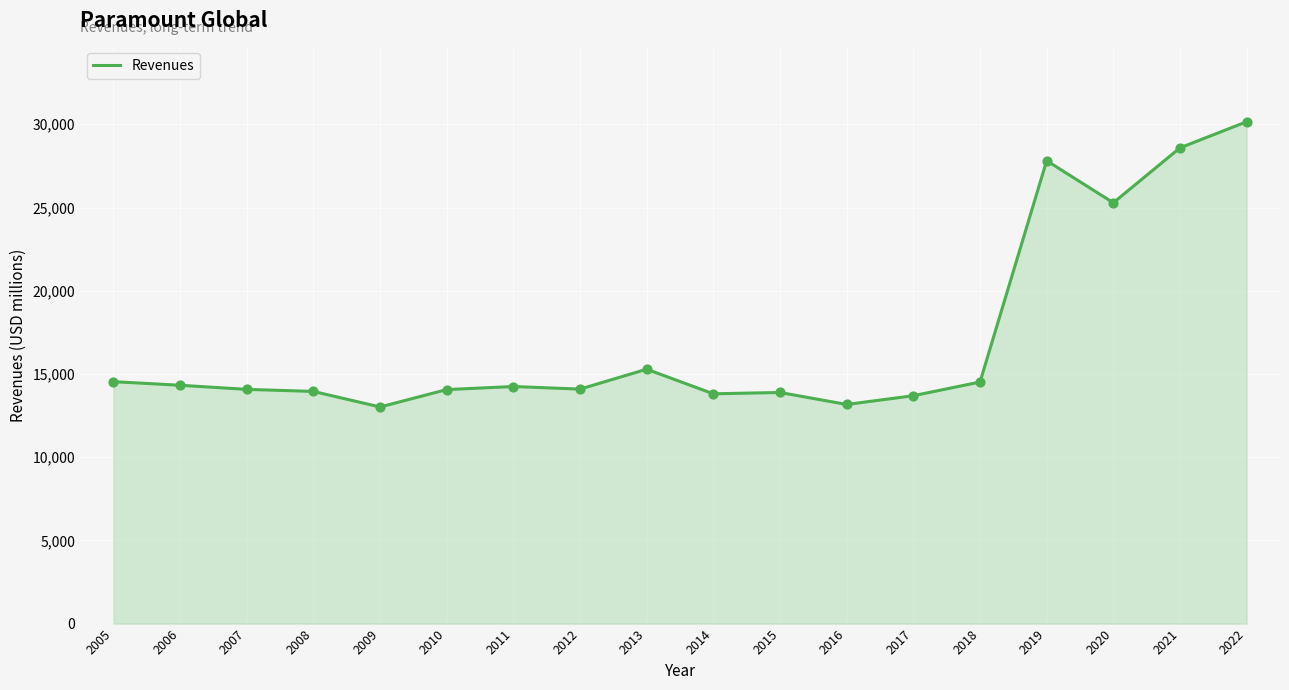

What is the ratio of the value at 2008 to the value at 2022?

0.5